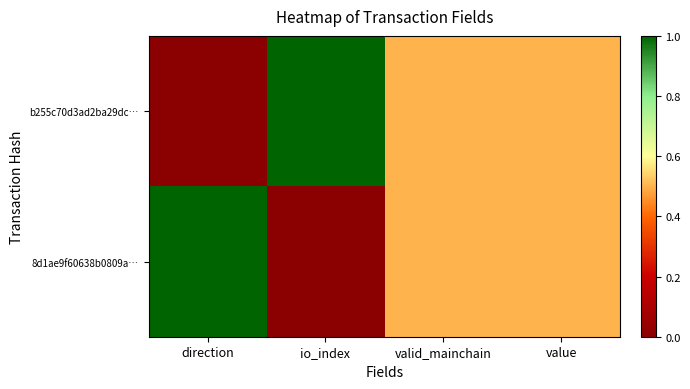

Which series has the largest total across all categories?

b255c70d3ad2ba29dc…